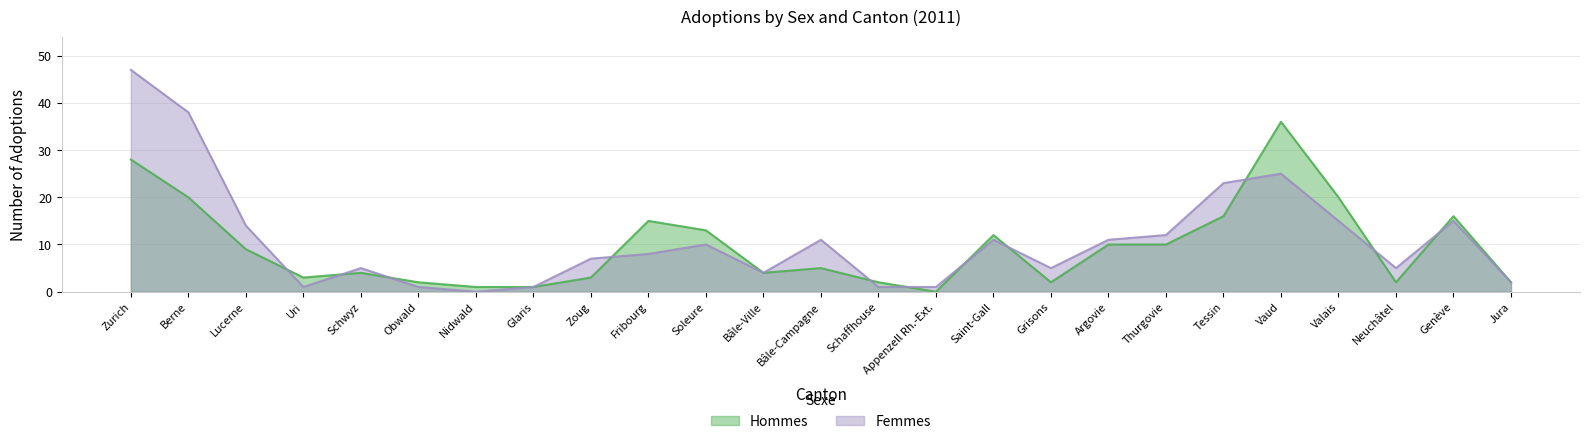

What is the label of the 3rd point from the left?

Lucerne